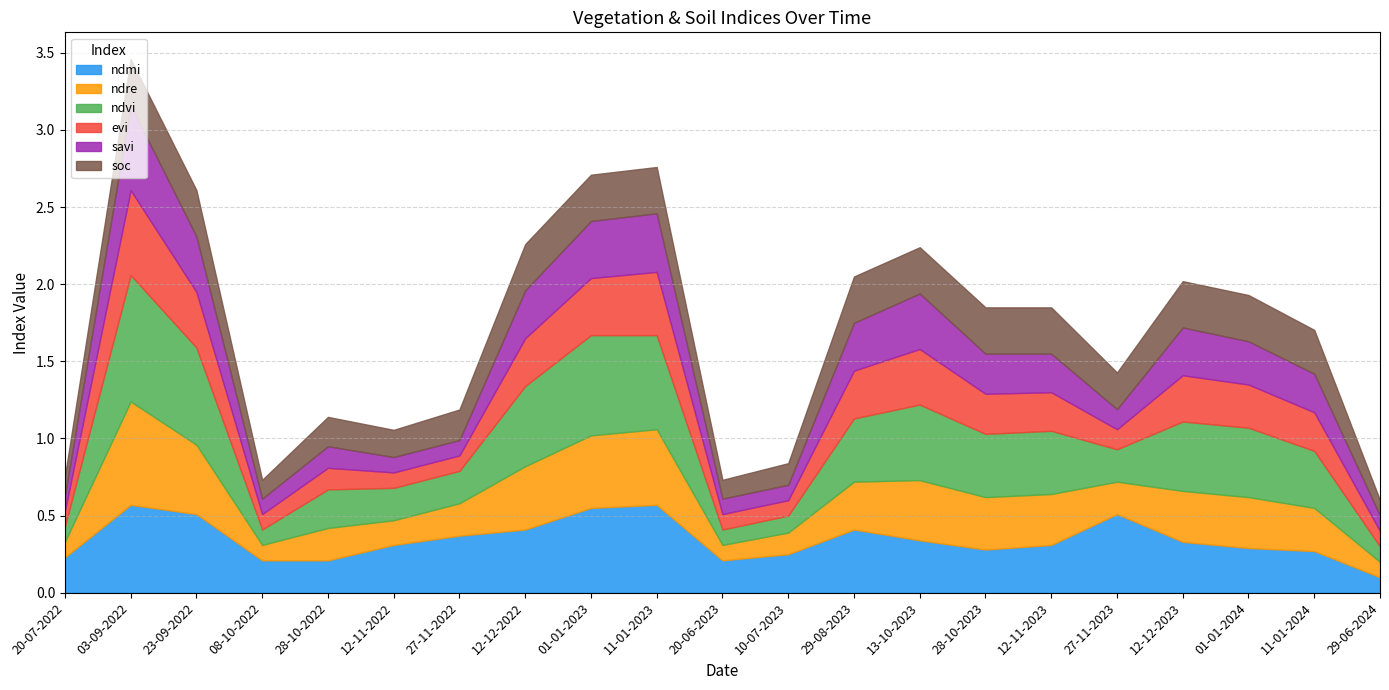

Reading right to left, extract all data points from this chart.

ndmi: 0.1	0.3	0.3	0.3	0.5	0.3	0.3	0.3	0.4	0.2	0.2	0.6	0.6	0.4	0.4	0.3	0.2	0.2	0.5	0.6	0.2
ndre: 0.1	0.3	0.3	0.3	0.2	0.3	0.3	0.4	0.3	0.1	0.1	0.5	0.5	0.4	0.2	0.2	0.2	0.1	0.5	0.7	0.1
ndvi: 0.1	0.4	0.5	0.5	0.2	0.4	0.4	0.5	0.4	0.1	0.1	0.6	0.7	0.5	0.2	0.2	0.2	0.1	0.6	0.8	0.1
evi: 0.1	0.2	0.3	0.3	0.1	0.2	0.3	0.4	0.3	0.1	0.1	0.4	0.4	0.3	0.1	0.1	0.1	0.1	0.4	0.6	0.1
savi: 0.1	0.2	0.3	0.3	0.1	0.2	0.3	0.4	0.3	0.1	0.1	0.4	0.4	0.3	0.1	0.1	0.1	0.1	0.4	0.6	0.1
soc: 0.1	0.3	0.3	0.3	0.2	0.3	0.3	0.3	0.3	0.1	0.1	0.3	0.3	0.3	0.2	0.2	0.2	0.1	0.3	0.3	0.1